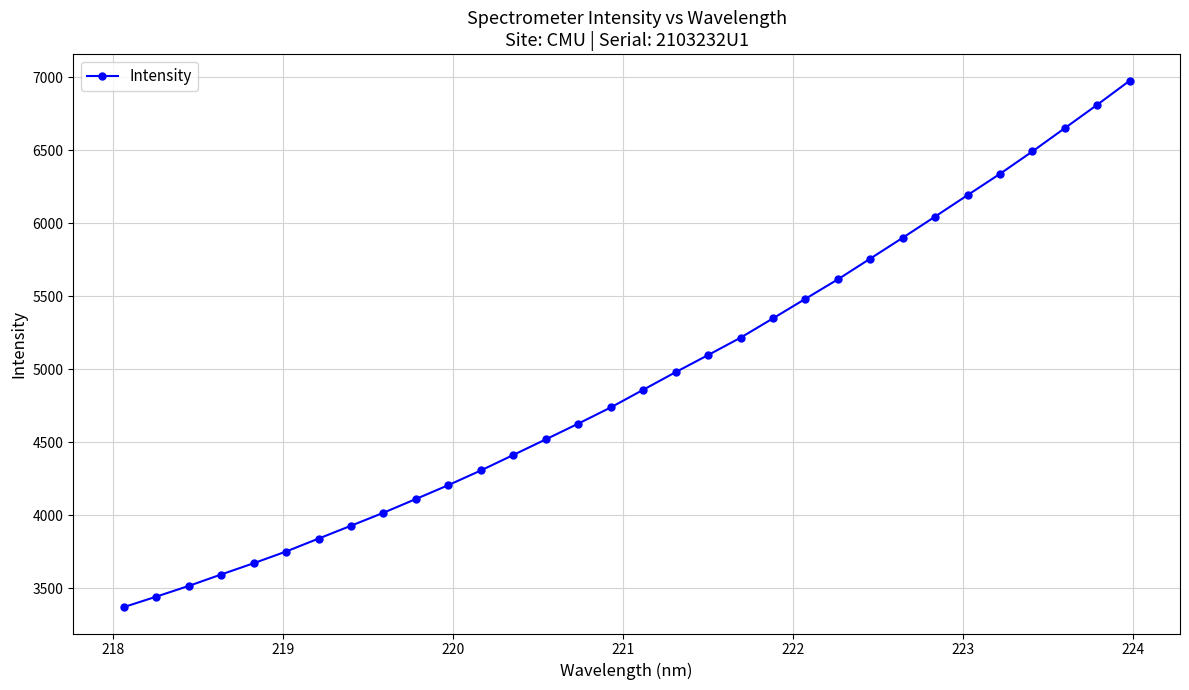

Reading left to right, what are all the values shown in this chart?

3369.2	3441.0	3514.5	3593.0	3670.1	3750.6	3839.1	3927.3	4016.4	4110.7	4205.8	4306.2	4412.5	4519.4	4627.2	4738.0	4859.1	4979.7	5097.1	5215.9	5348.4	5482.5	5615.8	5758.0	5900.8	6046.3	6193.1	6339.1	6492.6	6652.2	6812.5	6977.4